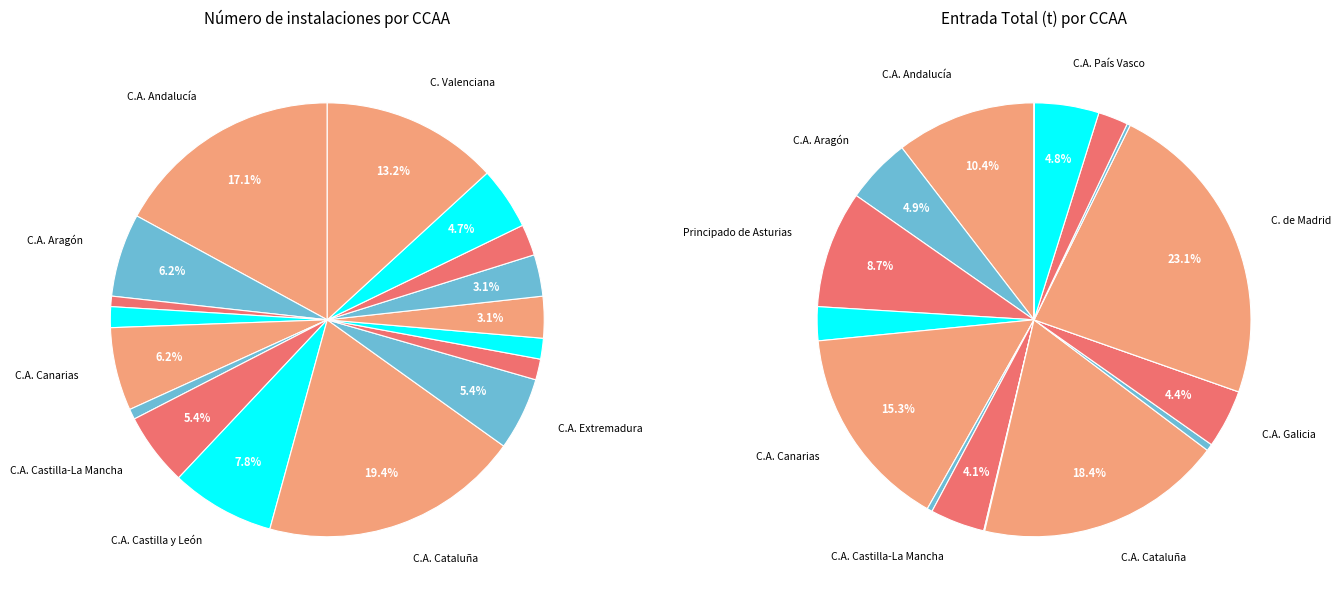

Which slice is the largest?

C.A. Cataluña